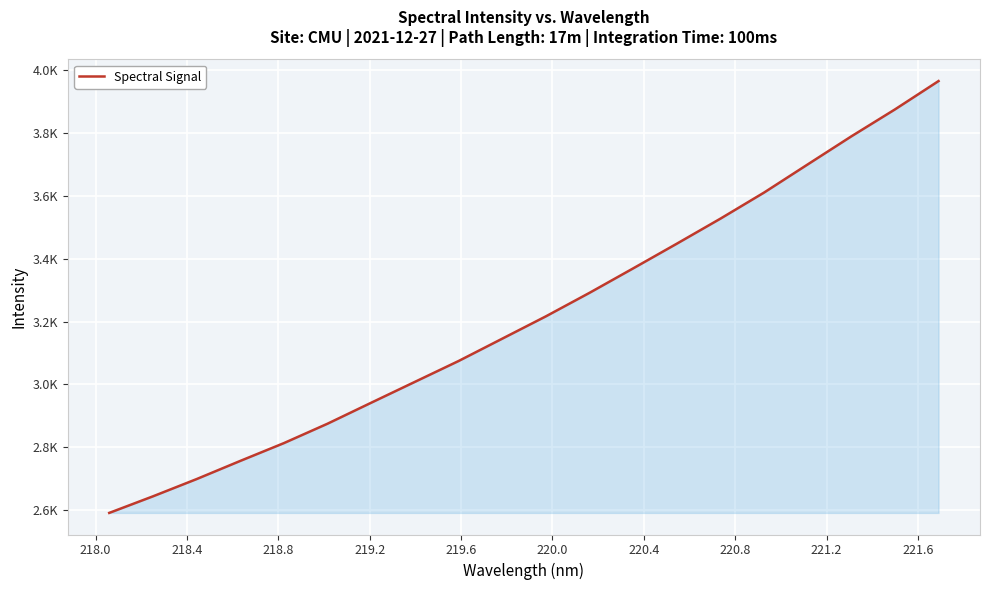

Does the chart have visible grid lines?

Yes